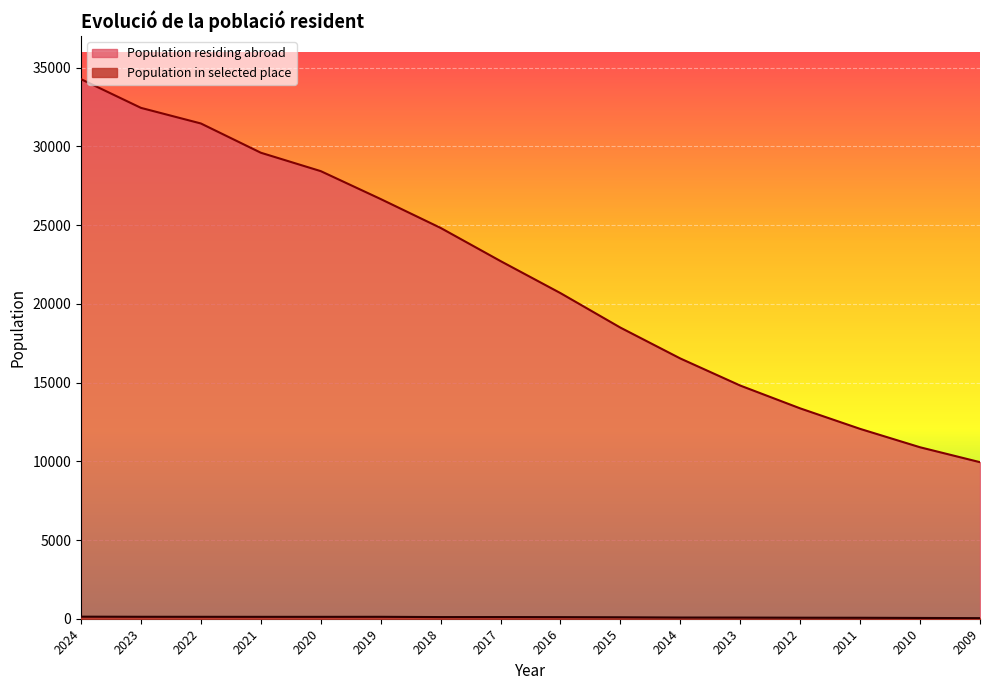

How many lines are shown in the chart?

2